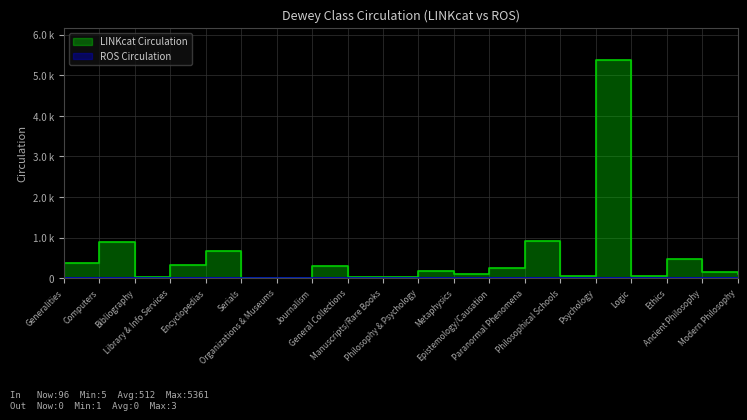

True or false: LINKcat Circulation and ROS Circulation intersect in this chart.

False